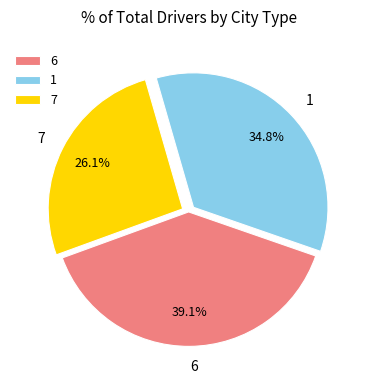

Approximately how many times larger is the value at 1 compared to 6?

0.9